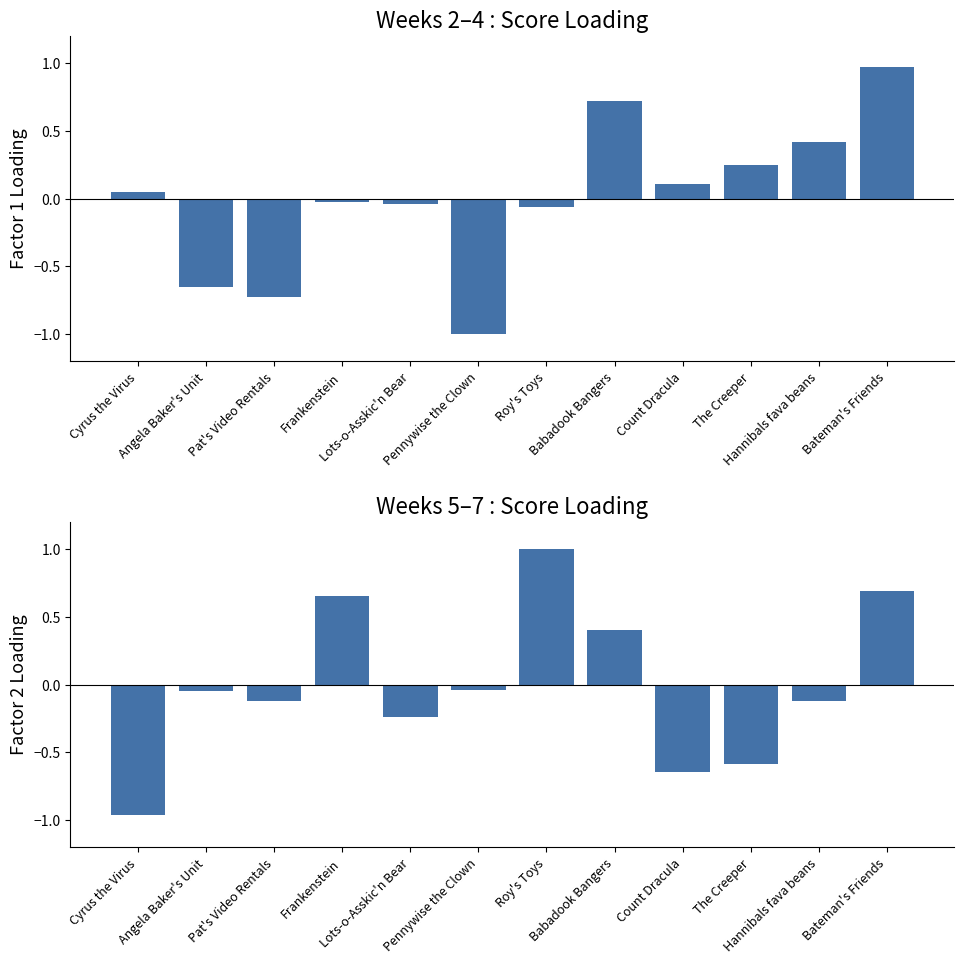

What is the smallest value displayed?

-1.0